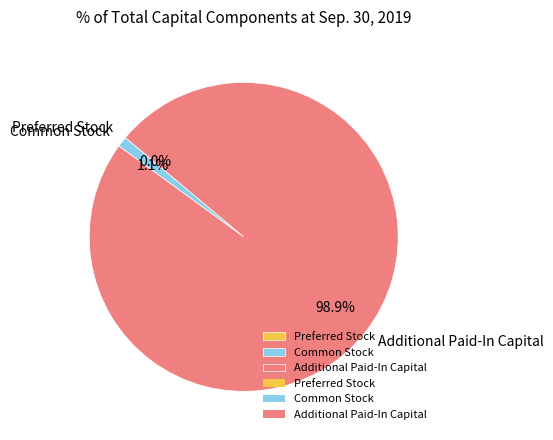

Which slice is the largest?

Additional Paid-In Capital